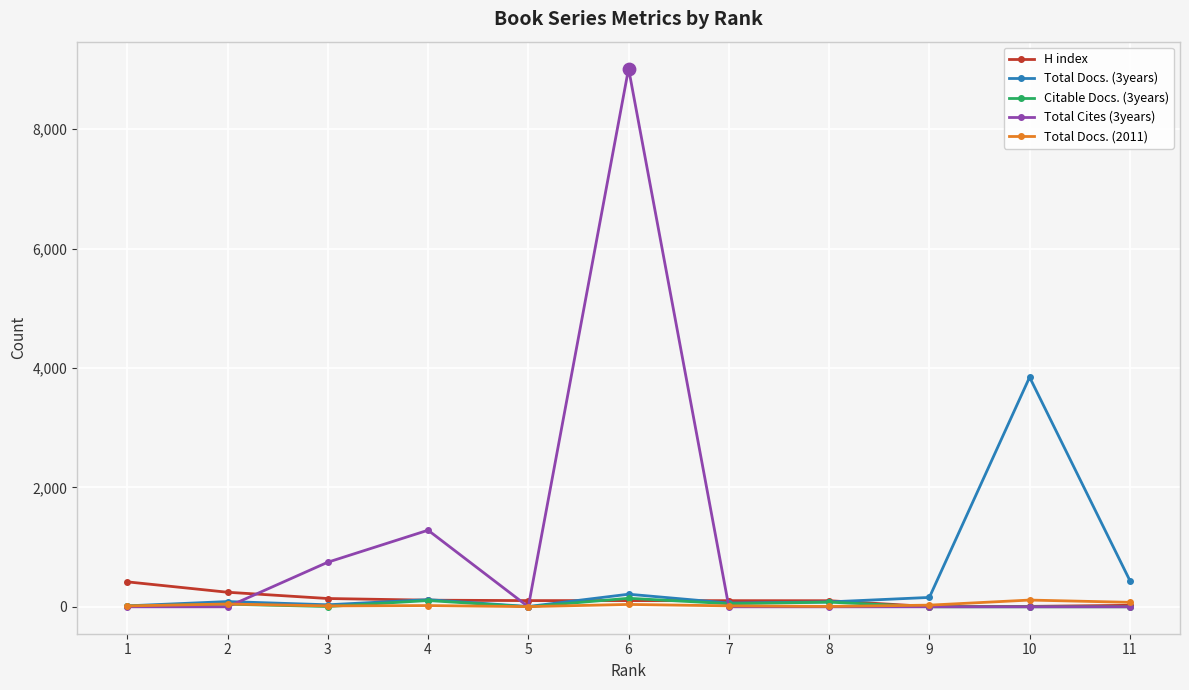

At which category is the sum across all series the highest?

6